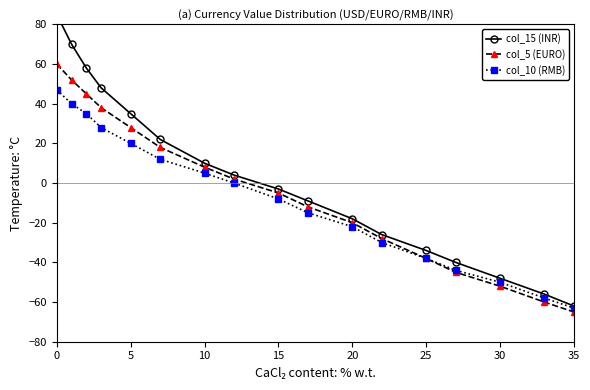

The value of col_10 (RMB) at 30 is -34. True or false?

False